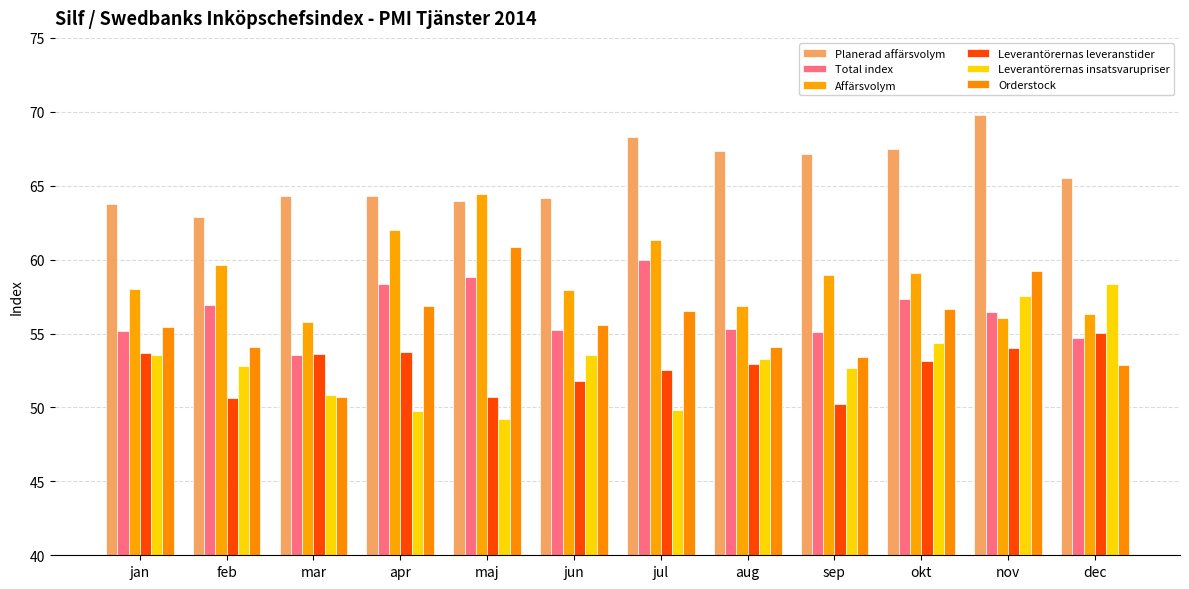

Reading left to right, what are all the values shown in this chart?

Planerad affärsvolym: jan=63.8	feb=62.9	mar=64.3	apr=64.3	maj=63.9	jun=64.2	jul=68.3	aug=67.4	sep=67.2	okt=67.5	nov=69.8	dec=65.5
Total index: jan=55.2	feb=56.9	mar=53.5	apr=58.4	maj=58.8	jun=55.2	jul=60.0	aug=55.3	sep=55.1	okt=57.3	nov=56.5	dec=54.7
Affärsvolym: jan=58.0	feb=59.6	mar=55.8	apr=62.0	maj=64.5	jun=57.9	jul=61.4	aug=56.8	sep=59.0	okt=59.1	nov=56.1	dec=56.3
Leverantörernas leveranstider: jan=53.7	feb=50.7	mar=53.6	apr=53.8	maj=50.7	jun=51.8	jul=52.6	aug=52.9	sep=50.2	okt=53.2	nov=54.0	dec=55.0
Leverantörernas insatsvarupriser: jan=53.5	feb=52.8	mar=50.9	apr=49.7	maj=49.2	jun=53.5	jul=49.8	aug=53.3	sep=52.7	okt=54.4	nov=57.5	dec=58.4
Orderstock: jan=55.5	feb=54.1	mar=50.7	apr=56.8	maj=60.9	jun=55.5	jul=56.5	aug=54.1	sep=53.4	okt=56.7	nov=59.2	dec=52.9